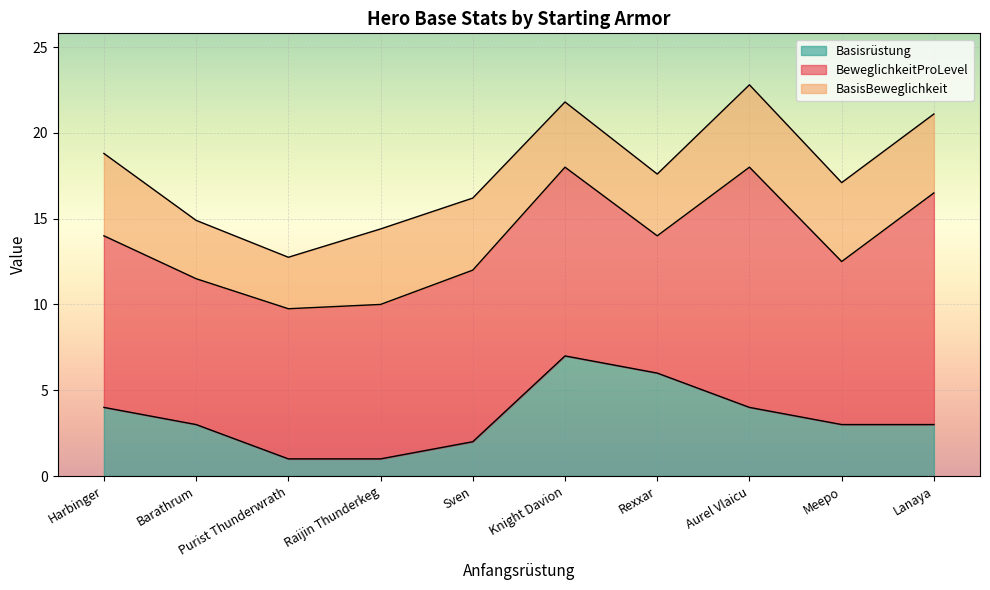

What is the difference between the maximum and minimum values in the Basisrüstung series?

6.0